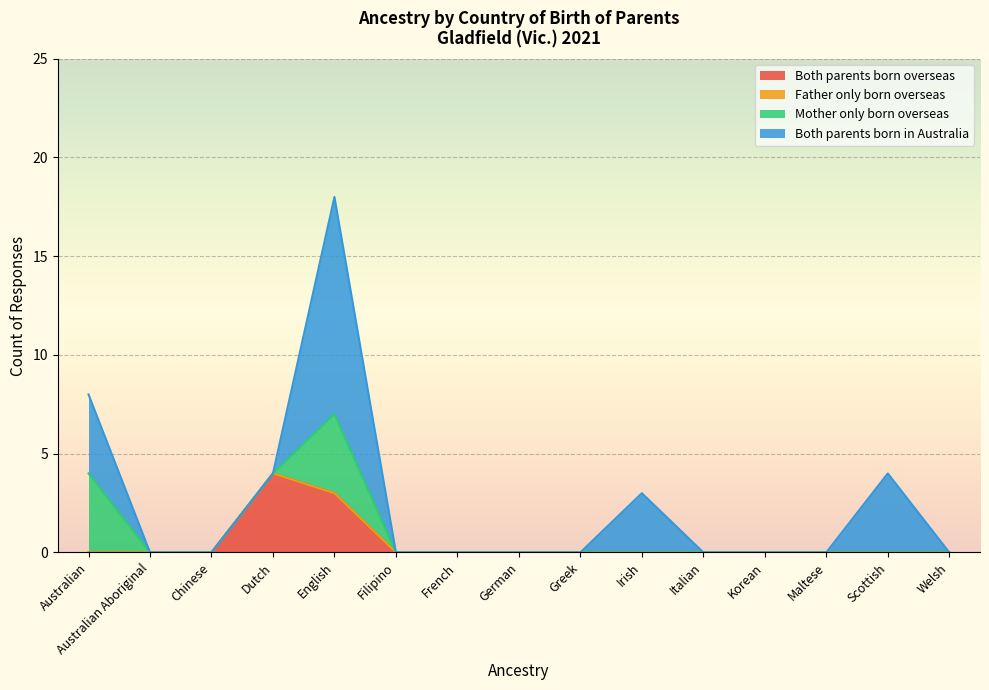

The value of Mother only born overseas at Irish is 0. True or false?

True